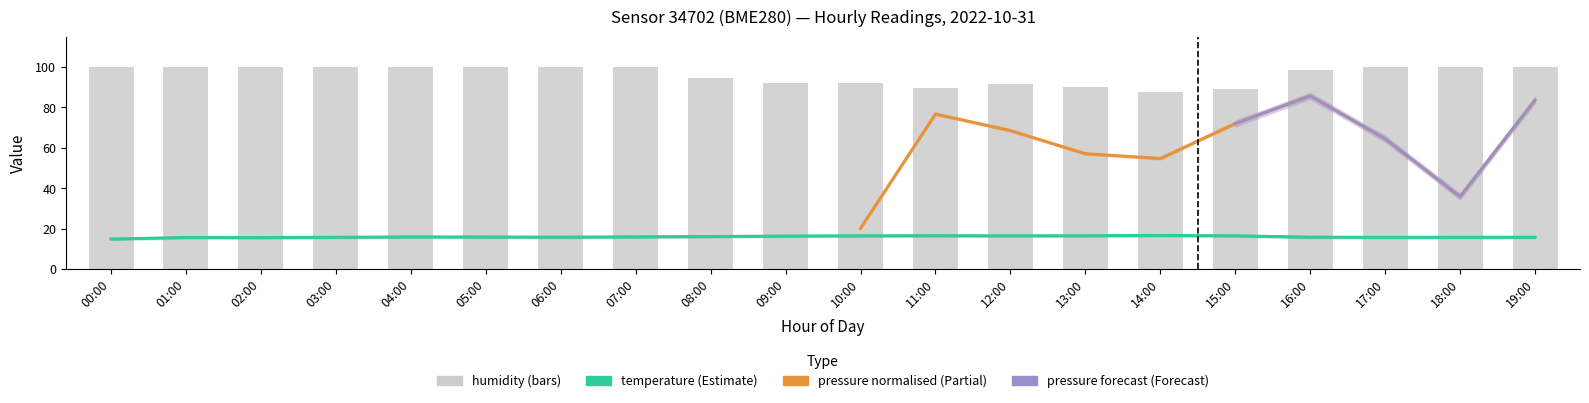

Is it true that humidity equals 100.0 at 00:00?

True